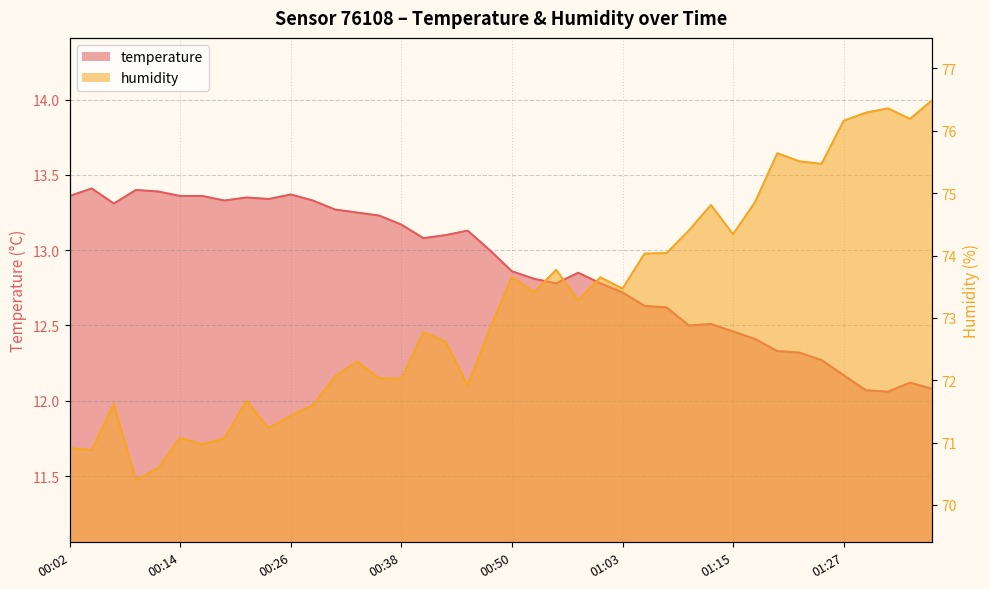

What is the value of the temperature point at the 13th from the left?

13.3